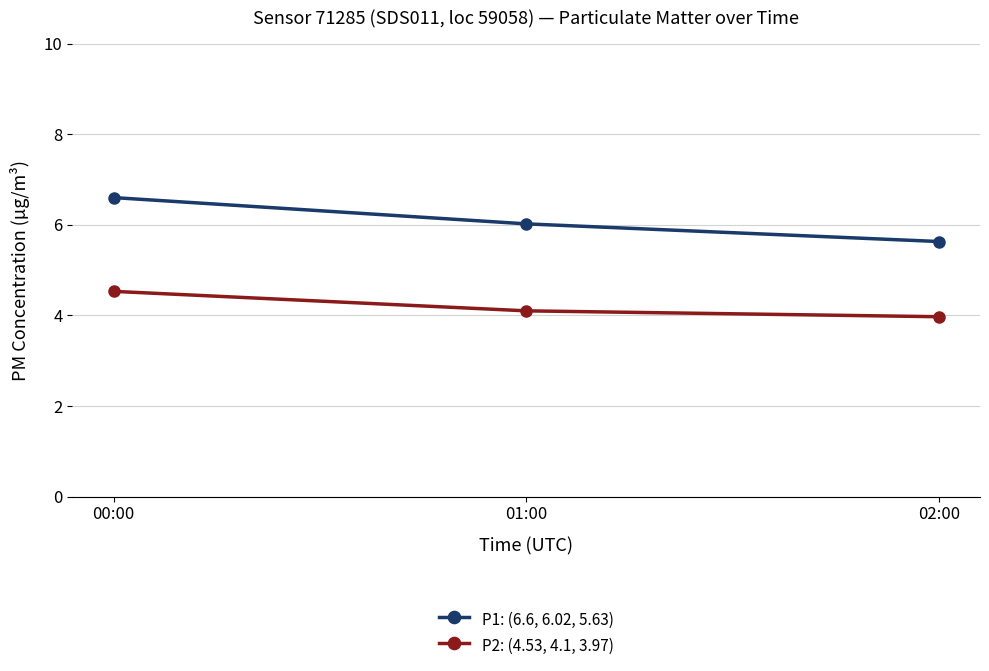

Rank the series by their maximum value, from lowest to highest.

P2: (4.53, 4.1, 3.97), P1: (6.6, 6.02, 5.63)